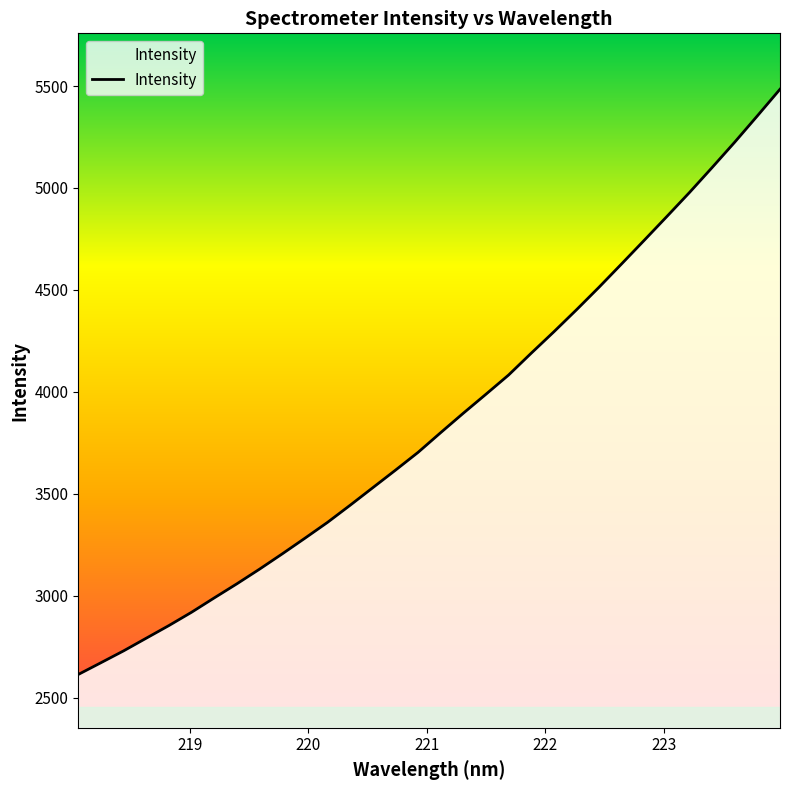

What is the difference between the maximum and minimum values?

2870.4